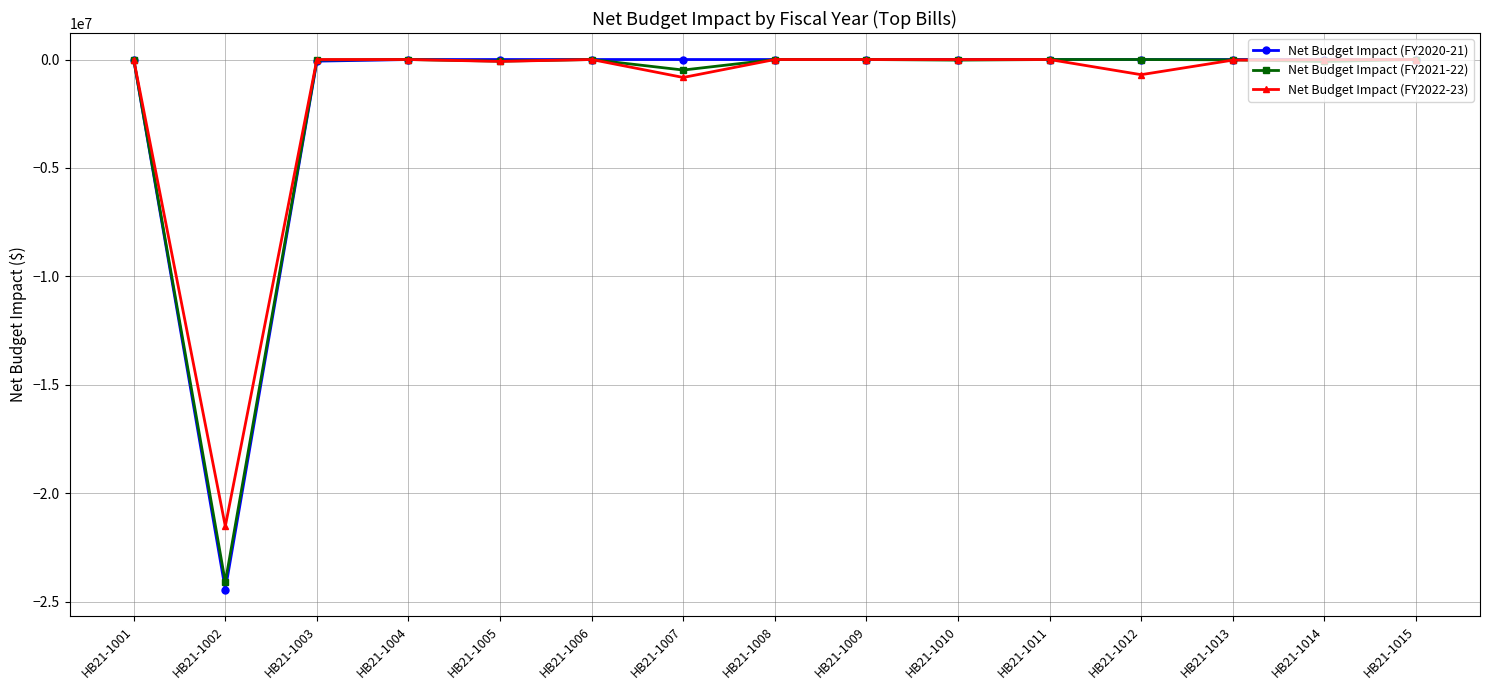

Which series has the largest range (max minus min)?

Net Budget Impact (FY2020-21)